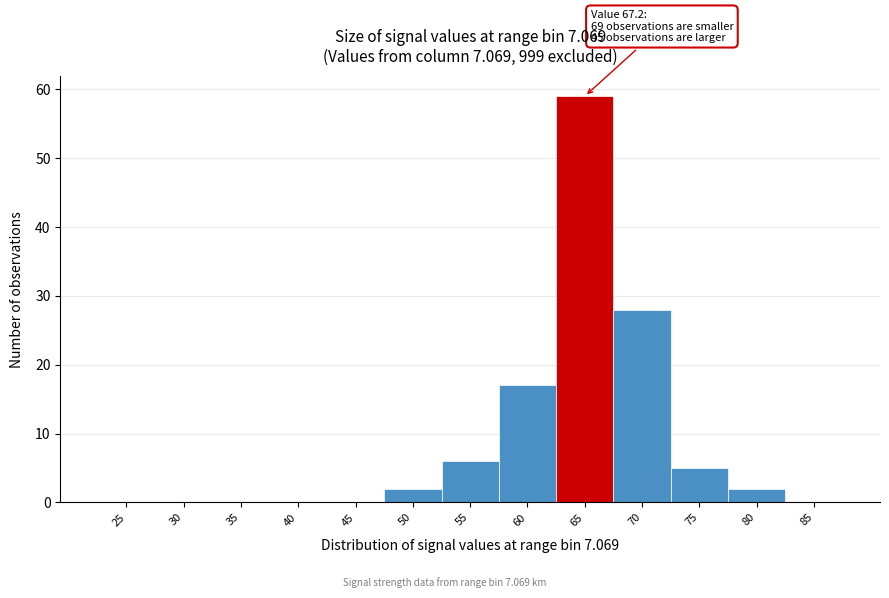

Reading left to right, what are all the values shown in this chart?

25=0	30=0	35=0	40=0	45=0	50=2	55=6	60=17	65=59	70=28	75=5	80=2	85=0